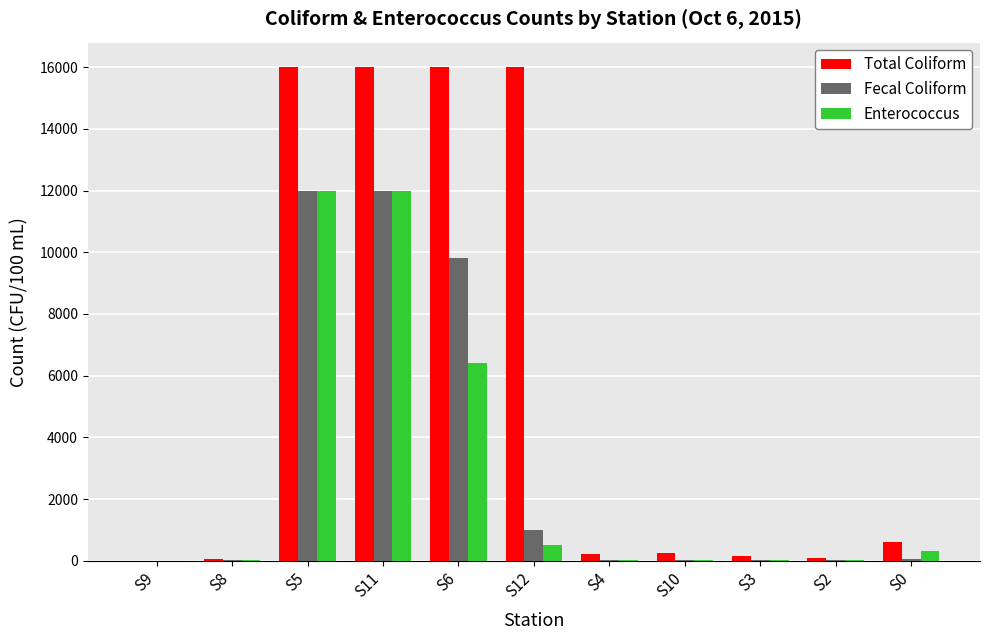

Which series changed the most between S5 and S10?

Total Coliform